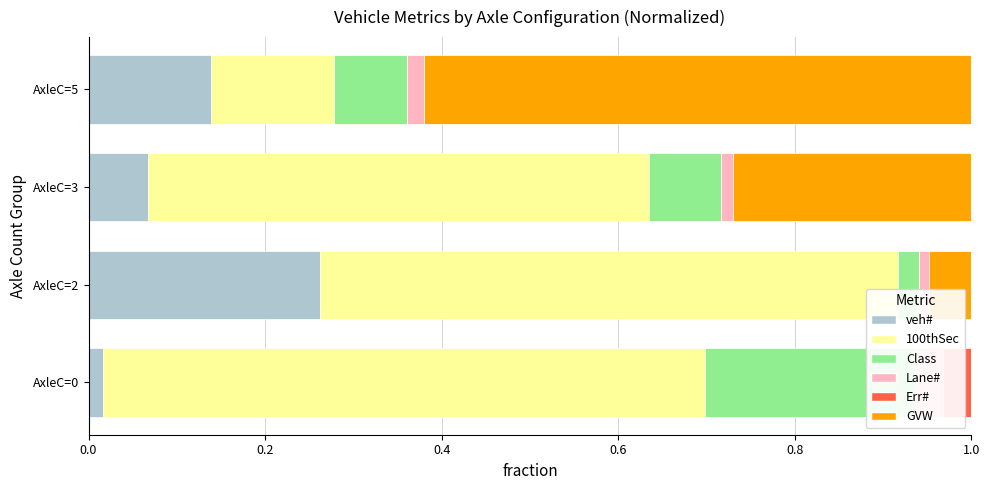

What is the sum of all Class values?

0.4